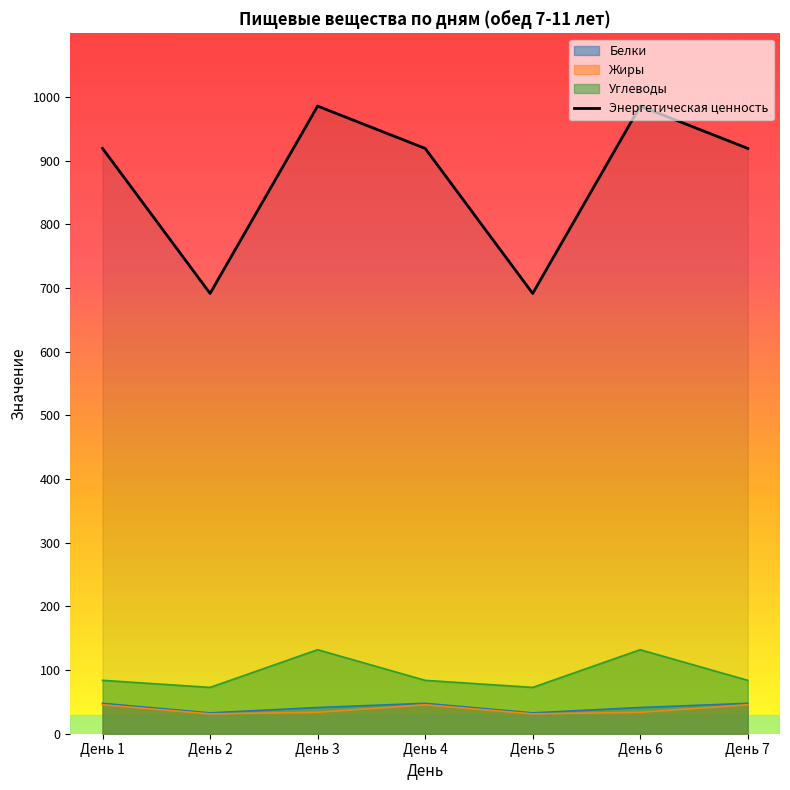

What is the highest value of the Углеводы series?

132.0